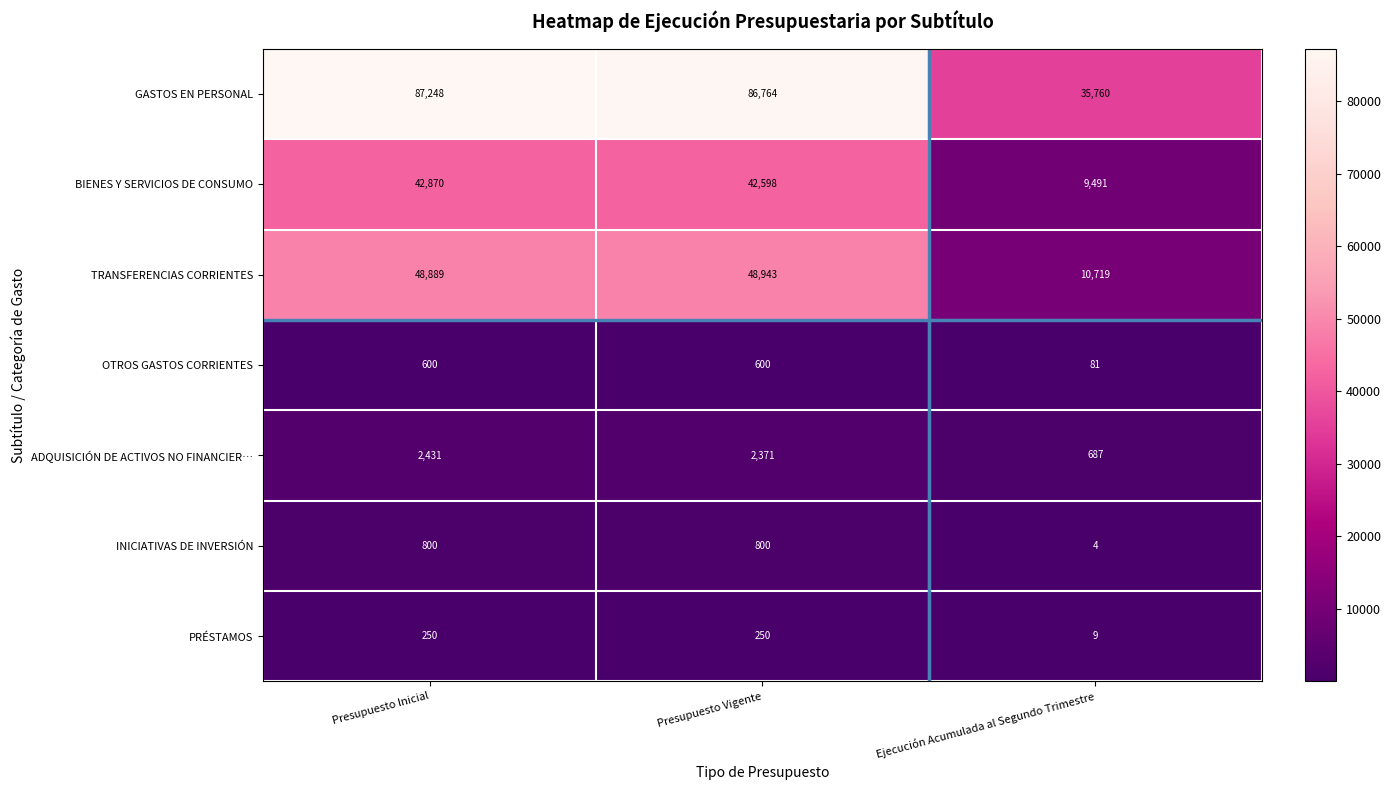

Reading left to right, list all the values displayed in this chart.

GASTOS EN PERSONAL: Presupuesto Inicial=87248	Presupuesto Vigente=86764	Ejecución Acumulada al Segundo Trimestre=35760
BIENES Y SERVICIOS DE CONSUMO: Presupuesto Inicial=42870	Presupuesto Vigente=42598	Ejecución Acumulada al Segundo Trimestre=9491
TRANSFERENCIAS CORRIENTES: Presupuesto Inicial=48889	Presupuesto Vigente=48943	Ejecución Acumulada al Segundo Trimestre=10719
OTROS GASTOS CORRIENTES: Presupuesto Inicial=600	Presupuesto Vigente=600	Ejecución Acumulada al Segundo Trimestre=81
ADQUISICIÓN DE ACTIVOS NO FINANCIER…: Presupuesto Inicial=2431	Presupuesto Vigente=2371	Ejecución Acumulada al Segundo Trimestre=687
INICIATIVAS DE INVERSIÓN: Presupuesto Inicial=800	Presupuesto Vigente=800	Ejecución Acumulada al Segundo Trimestre=4
PRÉSTAMOS: Presupuesto Inicial=250	Presupuesto Vigente=250	Ejecución Acumulada al Segundo Trimestre=9